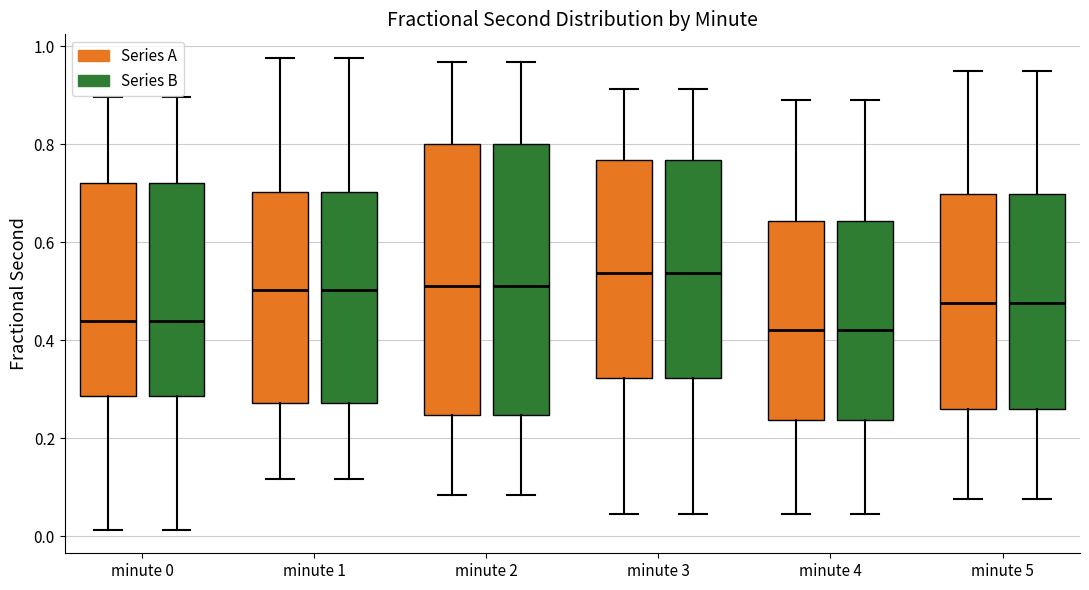

Reading left to right, read every box against the y-axis: the position of its median line, the range the box covers, and the ends of its whiskers. The values are not printed on the chart, so give them approximately, as read against the axis.

minute 0 (Series A): median 0.44, box 0.28 to 0.72, whiskers 0.02 to 0.90
minute 0 (Series B): median 0.44, box 0.28 to 0.72, whiskers 0.02 to 0.90
minute 1 (Series A): median 0.50, box 0.28 to 0.70, whiskers 0.12 to 0.98
minute 1 (Series B): median 0.50, box 0.28 to 0.70, whiskers 0.12 to 0.98
minute 2 (Series A): median 0.50, box 0.24 to 0.80, whiskers 0.08 to 0.96
minute 2 (Series B): median 0.50, box 0.24 to 0.80, whiskers 0.08 to 0.96
minute 3 (Series A): median 0.54, box 0.32 to 0.76, whiskers 0.04 to 0.92
minute 3 (Series B): median 0.54, box 0.32 to 0.76, whiskers 0.04 to 0.92
minute 4 (Series A): median 0.42, box 0.24 to 0.64, whiskers 0.04 to 0.90
minute 4 (Series B): median 0.42, box 0.24 to 0.64, whiskers 0.04 to 0.90
minute 5 (Series A): median 0.48, box 0.26 to 0.70, whiskers 0.08 to 0.96
minute 5 (Series B): median 0.48, box 0.26 to 0.70, whiskers 0.08 to 0.96